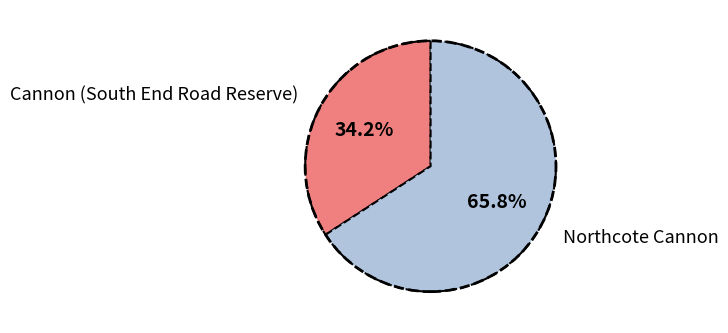

What portion of the pie excludes Northcote Cannon?

34.2%